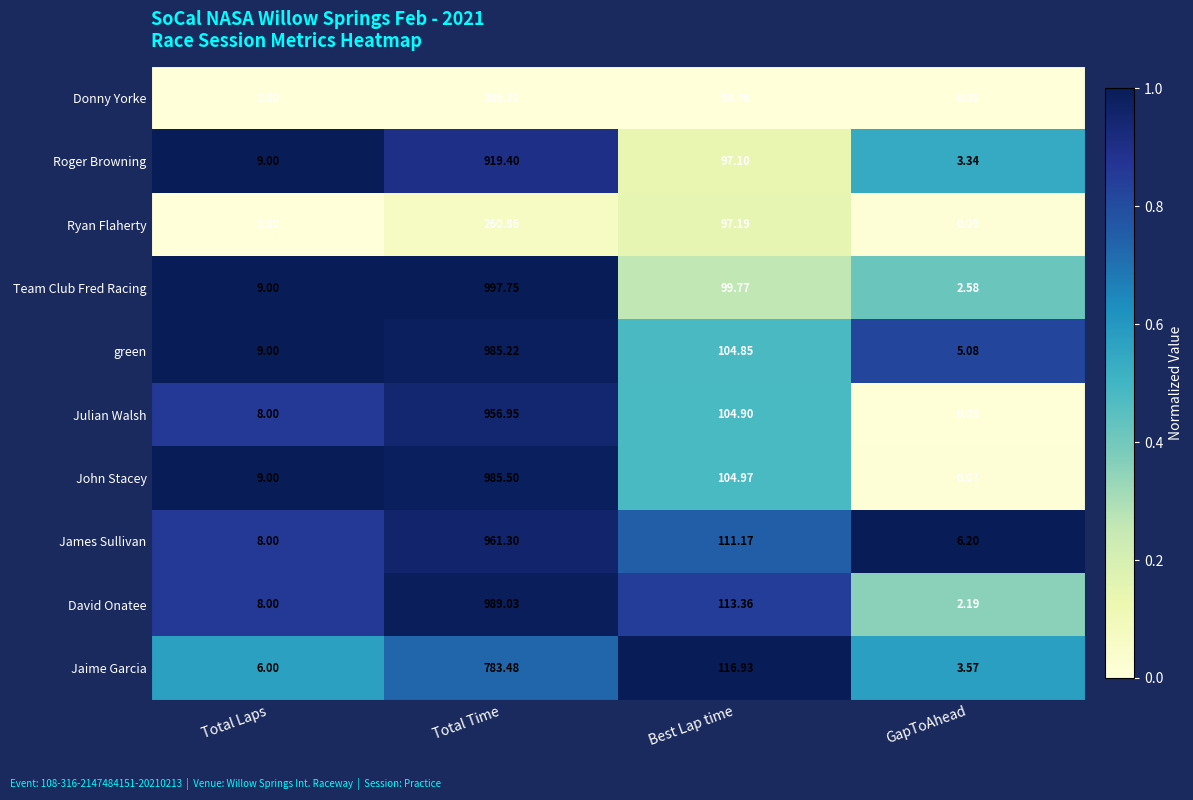

At which label does green reach its peak?

Total Time